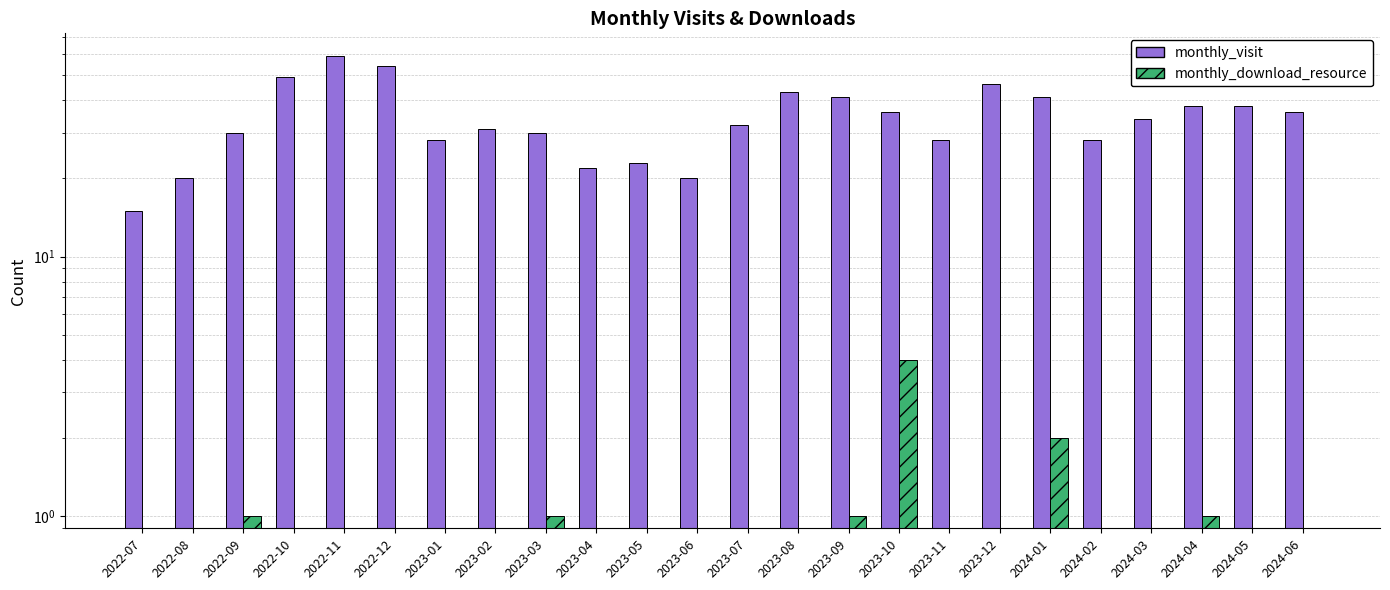

How many positive values does the monthly_download_resource series have?

6